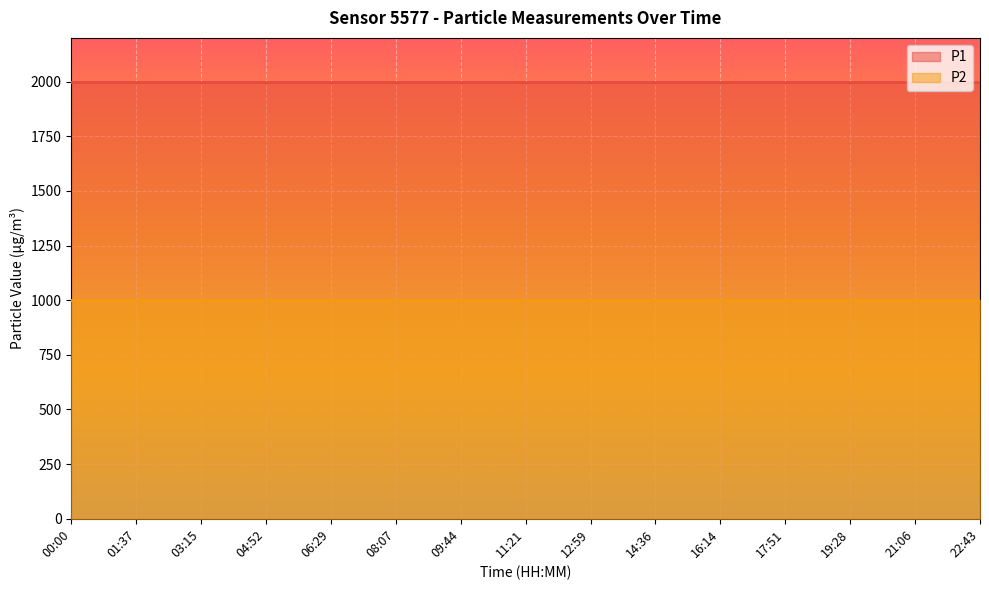

At which category does the chart reach its minimum across all series?

00:00